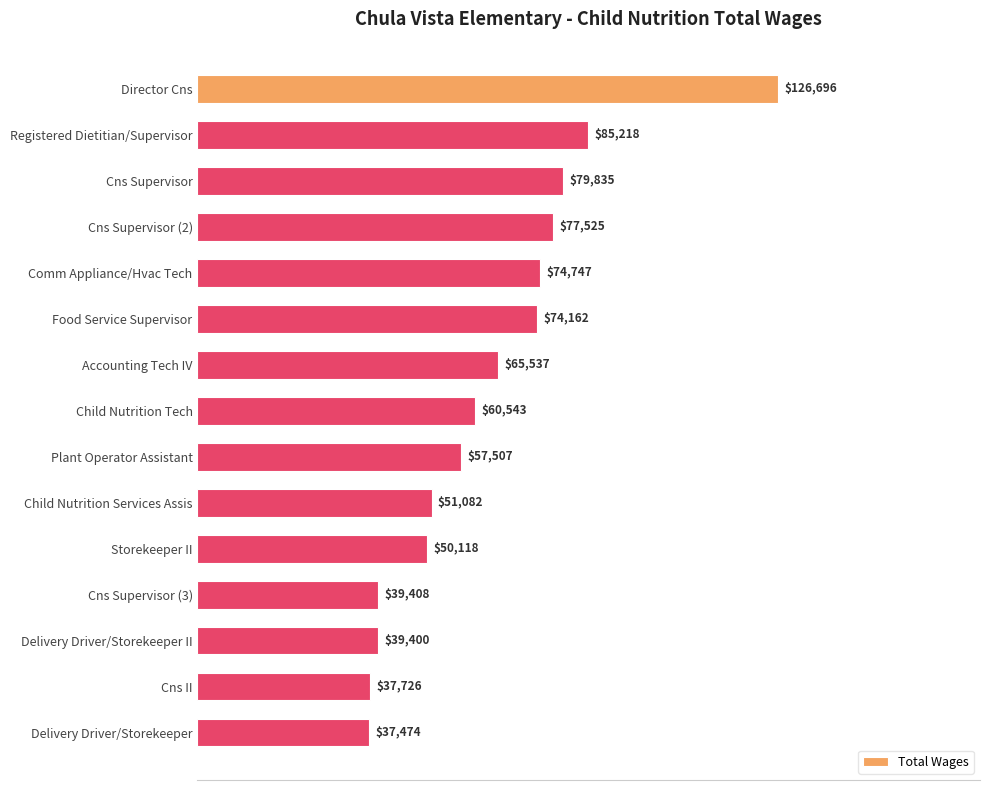

What is the smallest value displayed?

37474